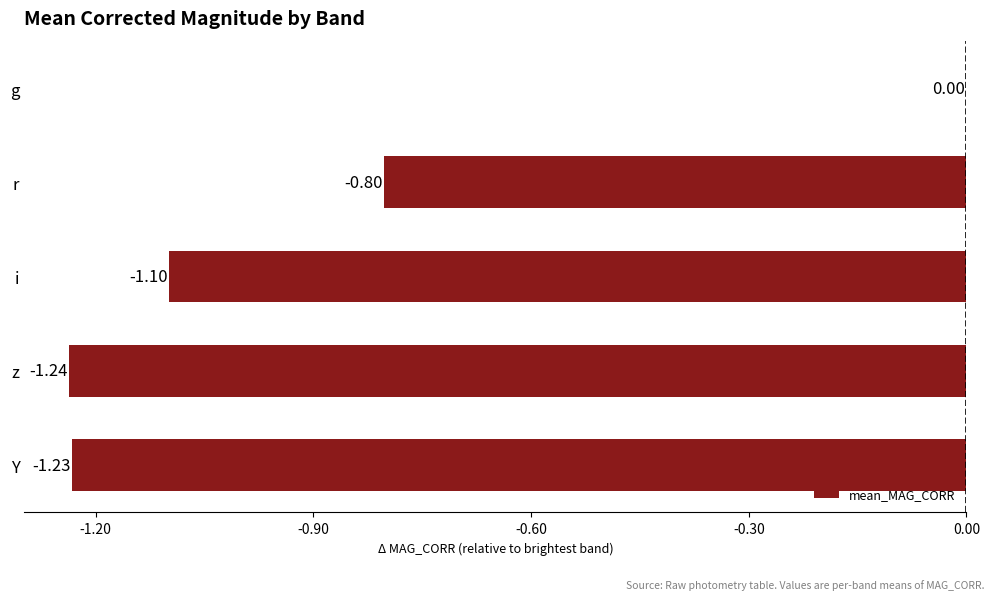

Which category has the highest value across all series?

g